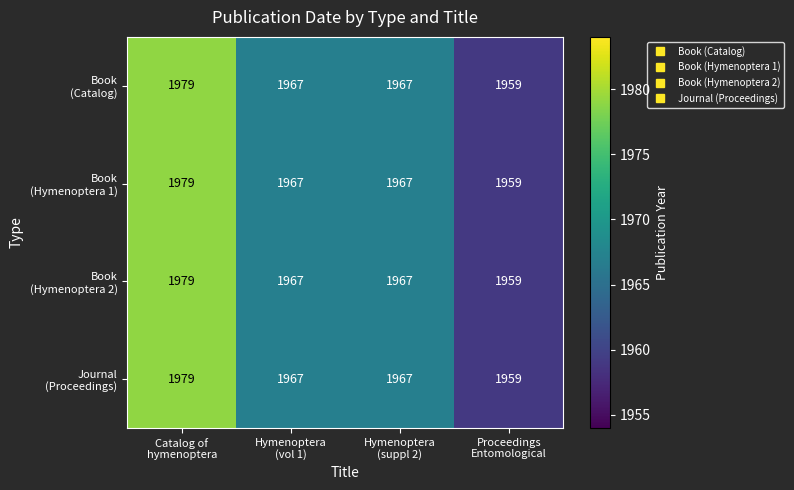

What is the smallest value displayed?

1959